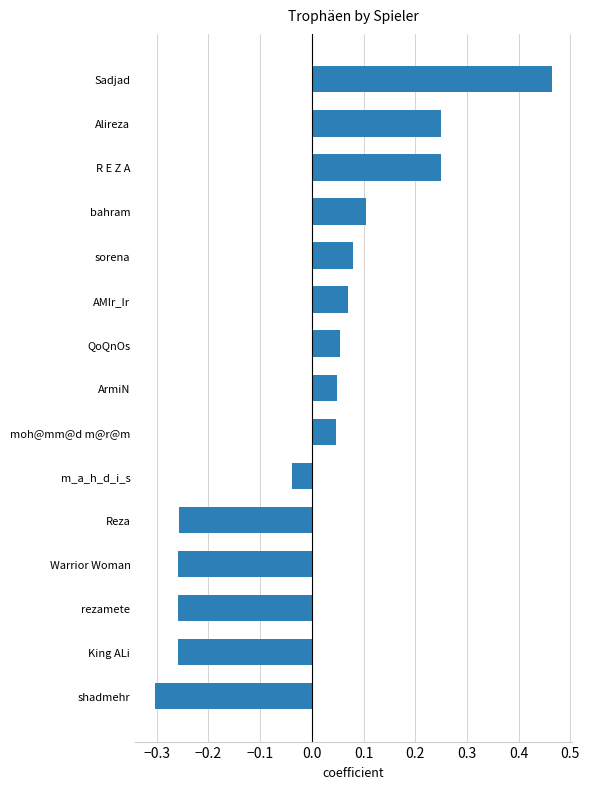

At which category does the chart reach its peak across all series?

Sadjad